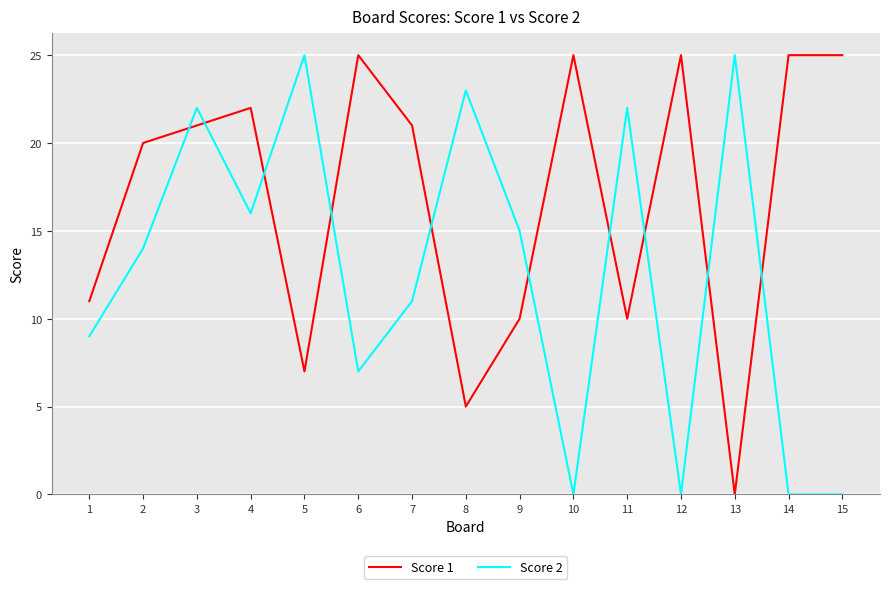

True or false: Score 1 and Score 2 cross at least once.

True